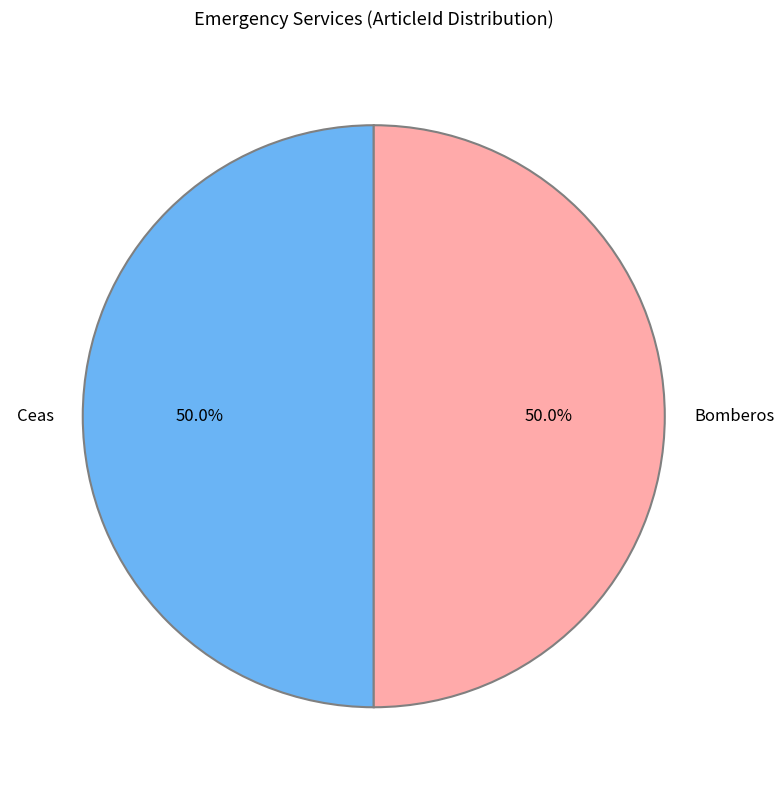

Approximately how many times larger is the value at Ceas compared to Bomberos?

1.0